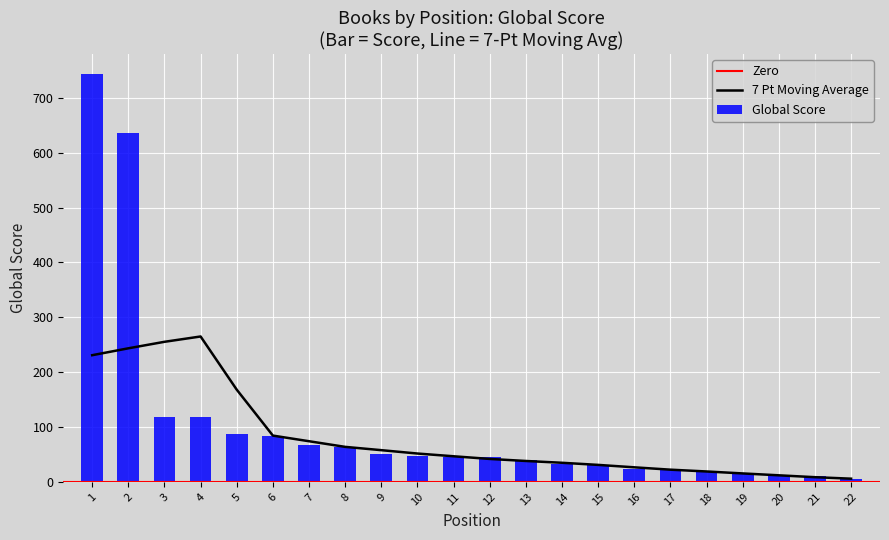

What is the change in value from 19 to 20?

-5